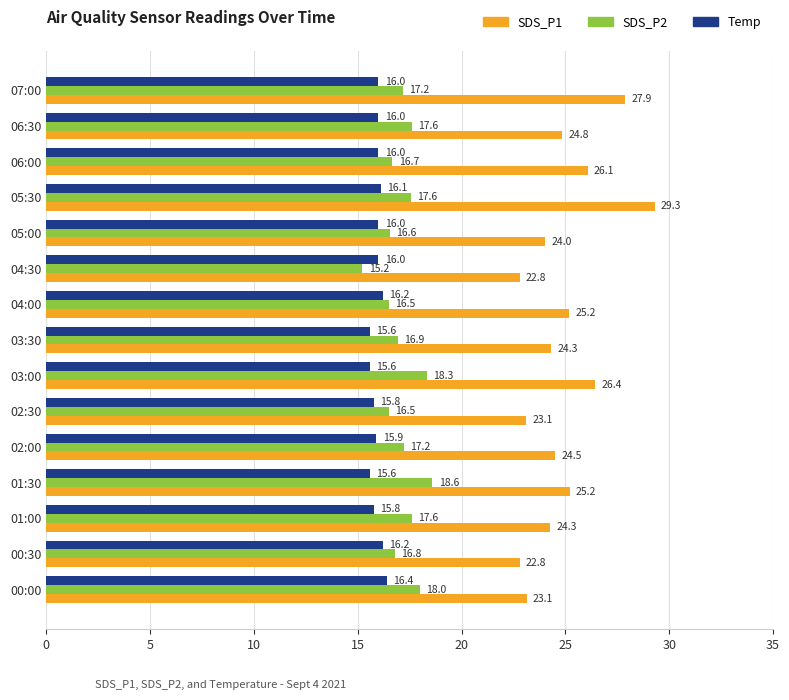

Which series has the widest spread of values?

SDS_P1